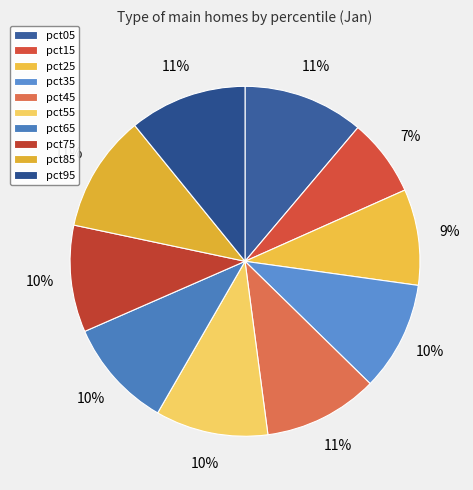

How many segments does this pie chart have?

10